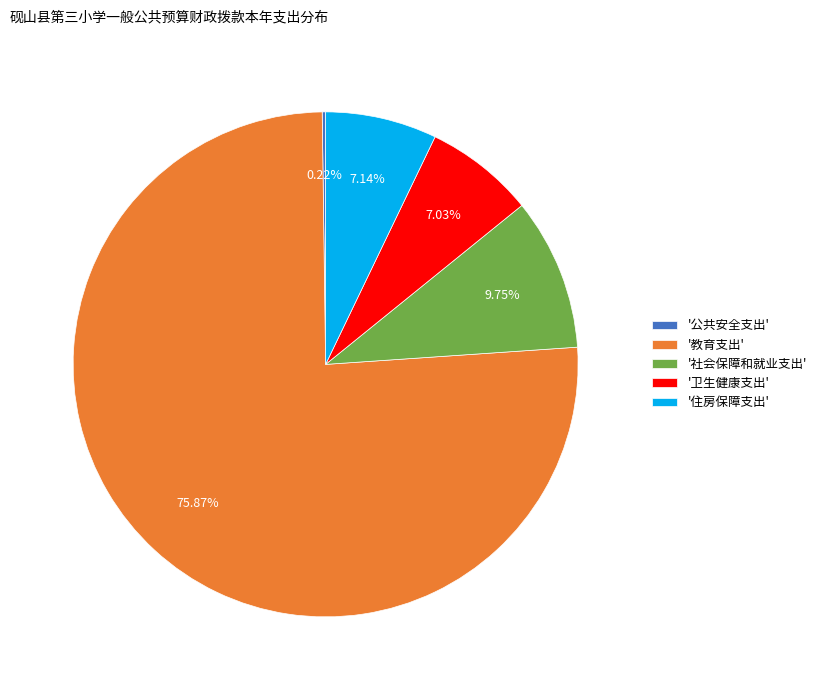

Do '教育支出' and '卫生健康支出' together represent more than half of the pie?

Yes